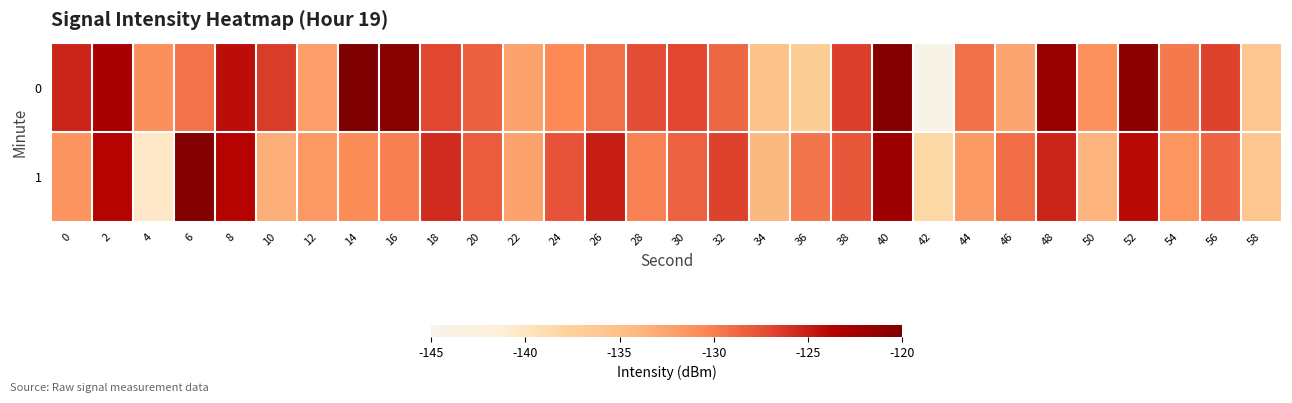

What is the spread (max minus min) of values at 12?

0.5